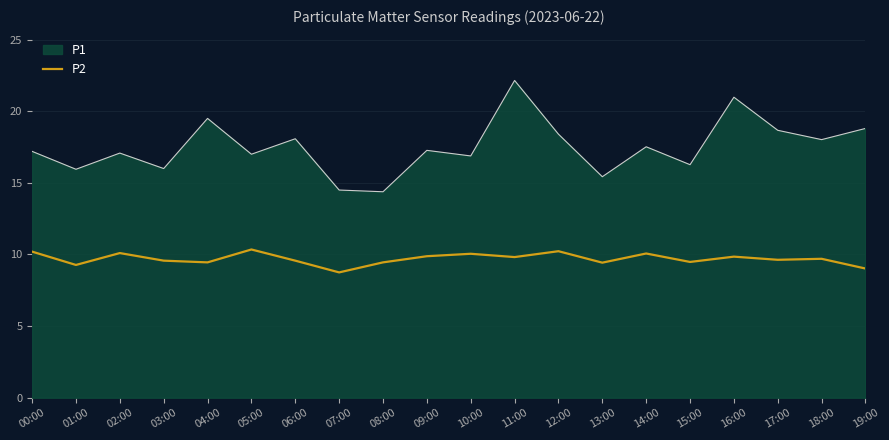

What position from the right is 03:00?

17